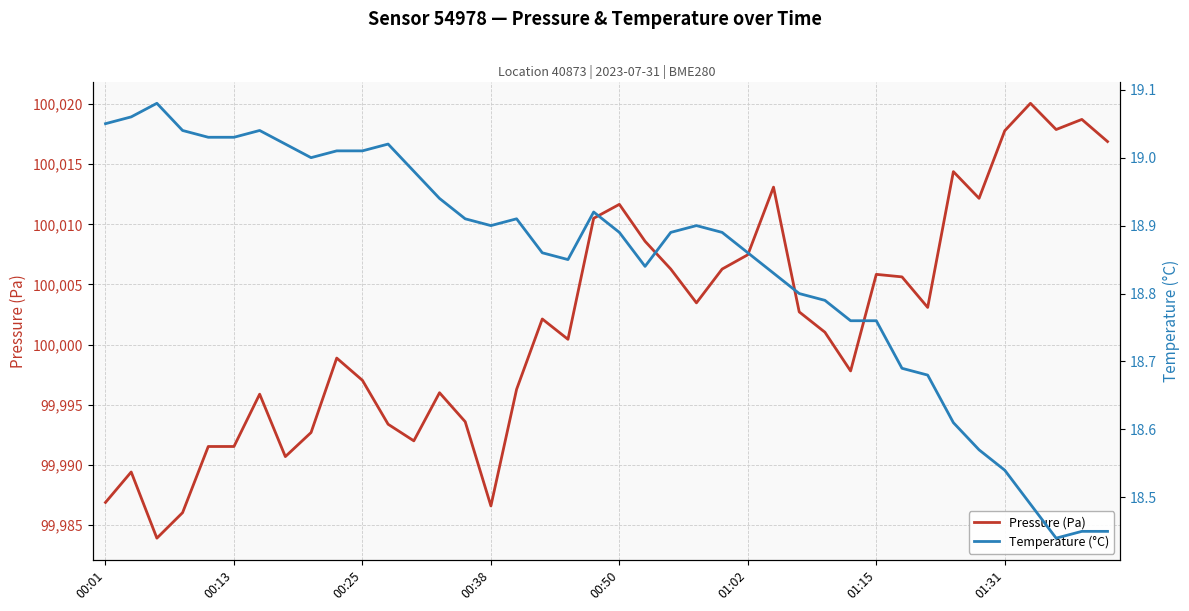

How many categories are shown in the chart?

40